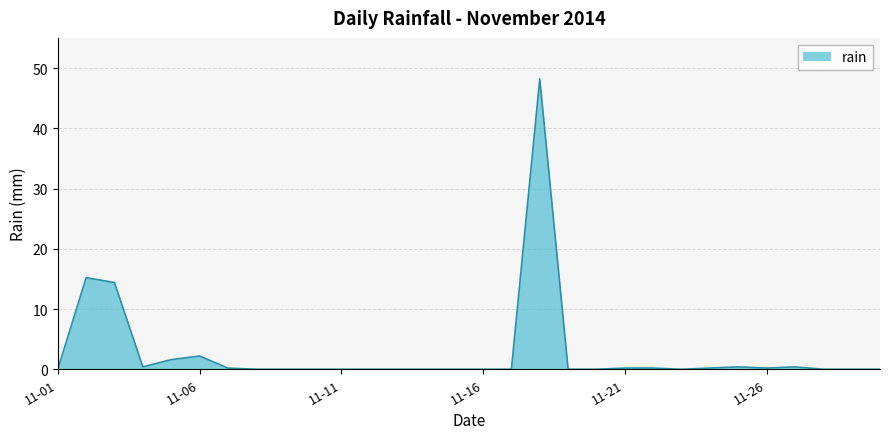

What is the maximum value shown in the chart?

48.2